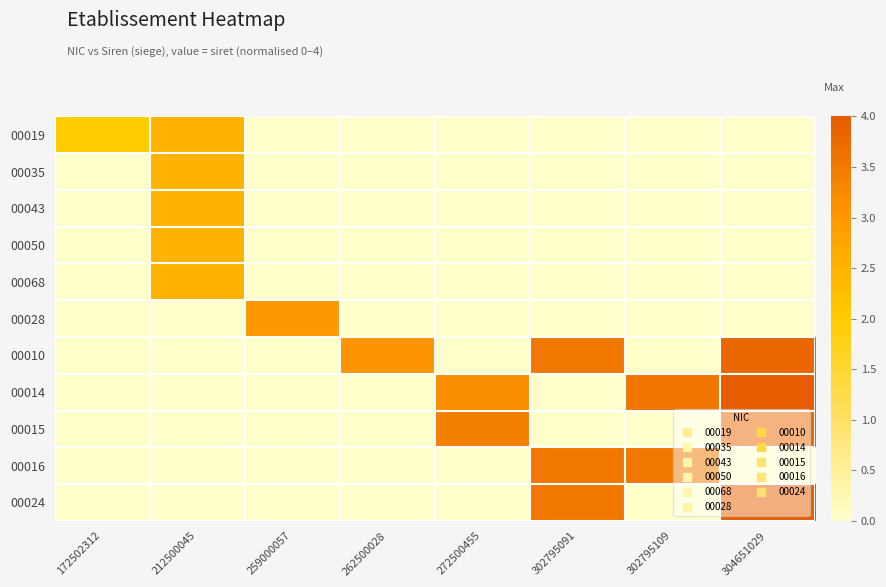

Which series has the largest total across all categories?

00014